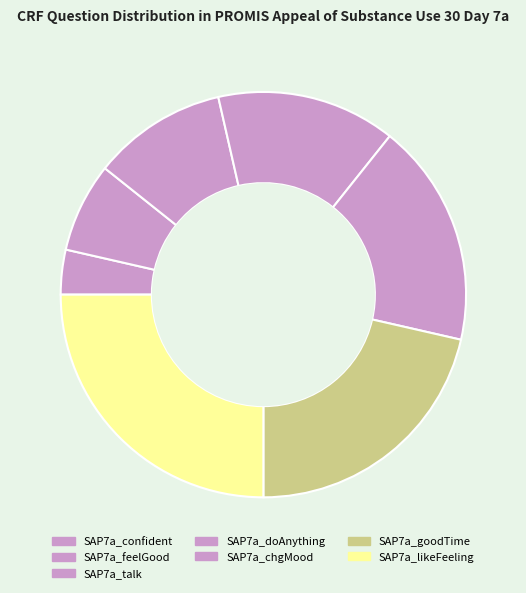

Is SAP7a_chgMood the majority of the pie?

No